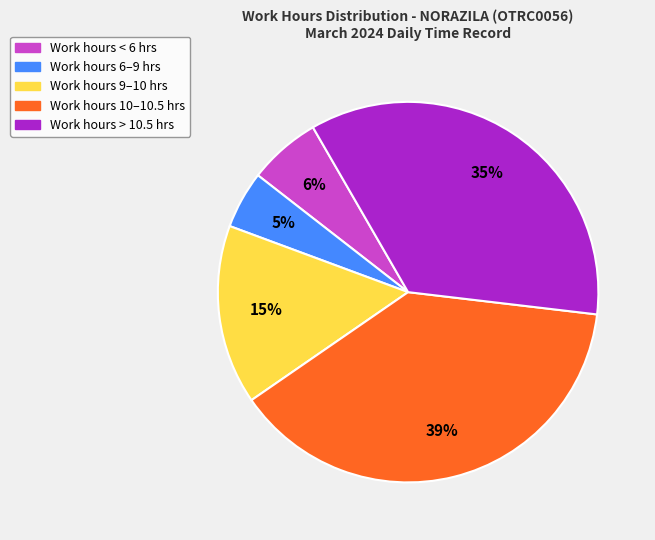

Between Work hours 6–9 hrs and Work hours 10–10.5 hrs, which is larger?

Work hours 10–10.5 hrs